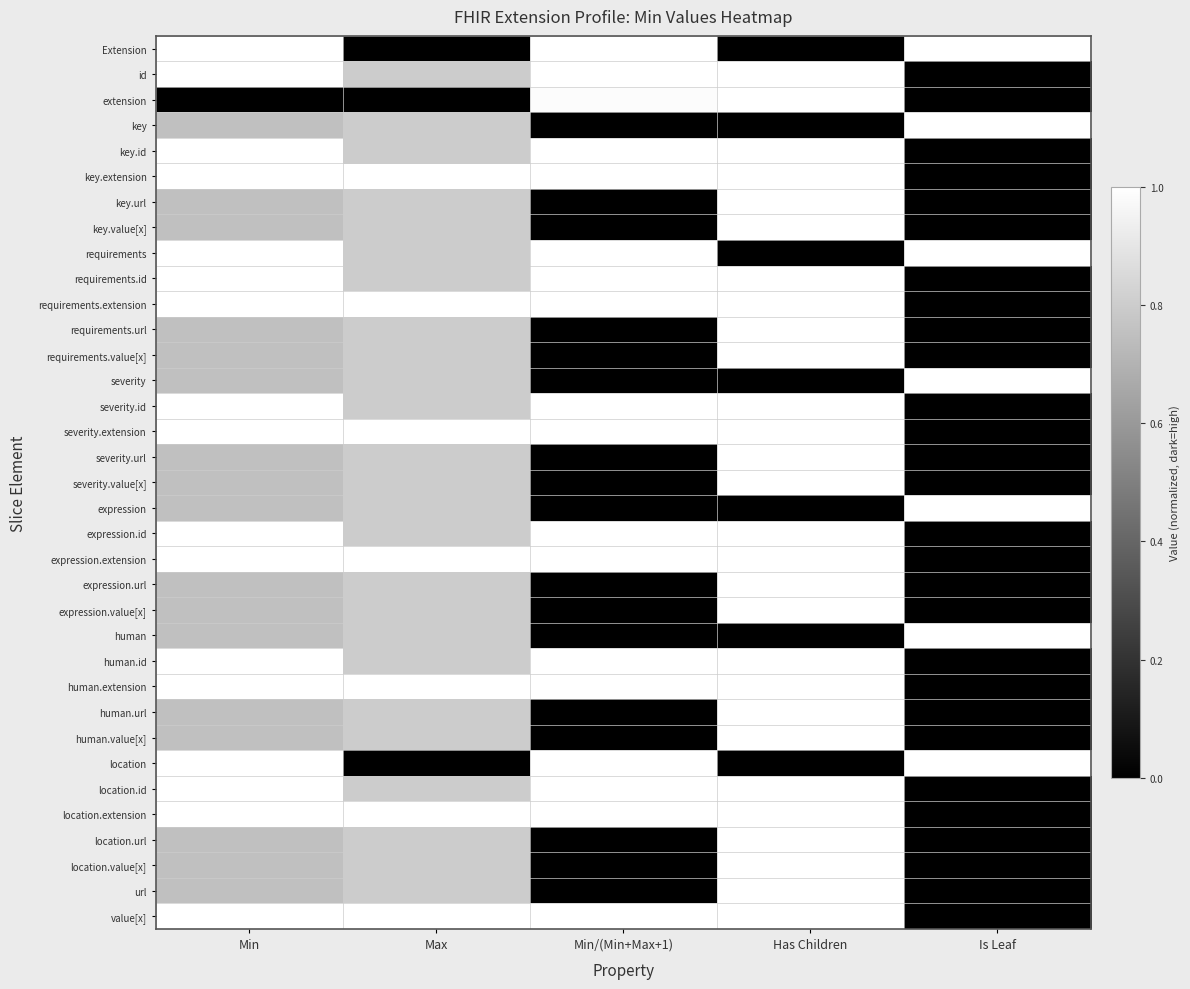

What is the total value across all series at Min?

29.8